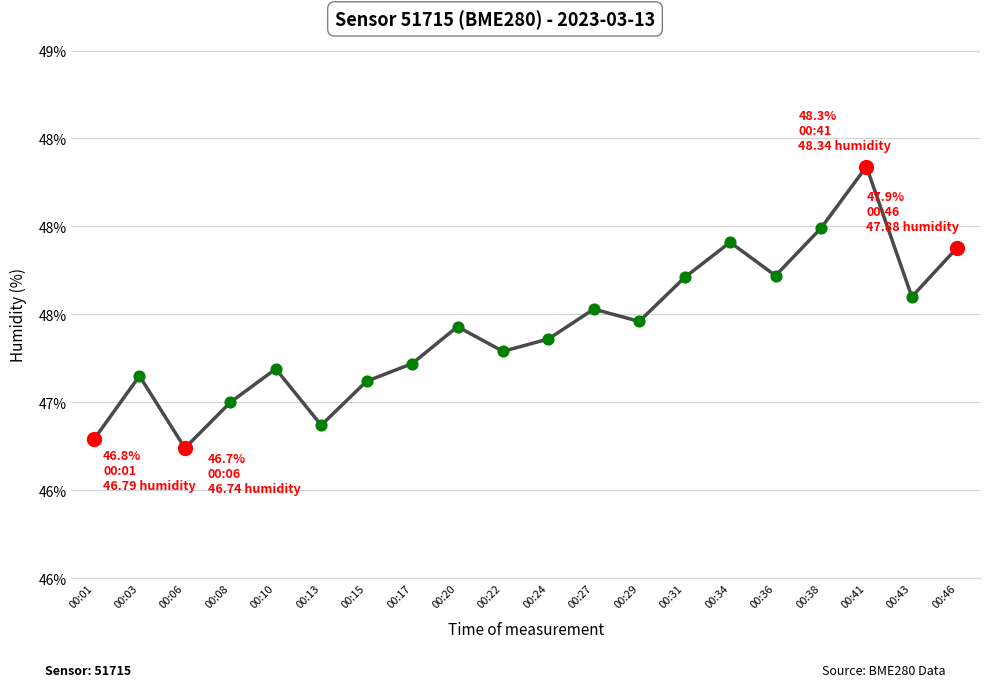

Between 00:10 and 00:15, which is larger?

00:10